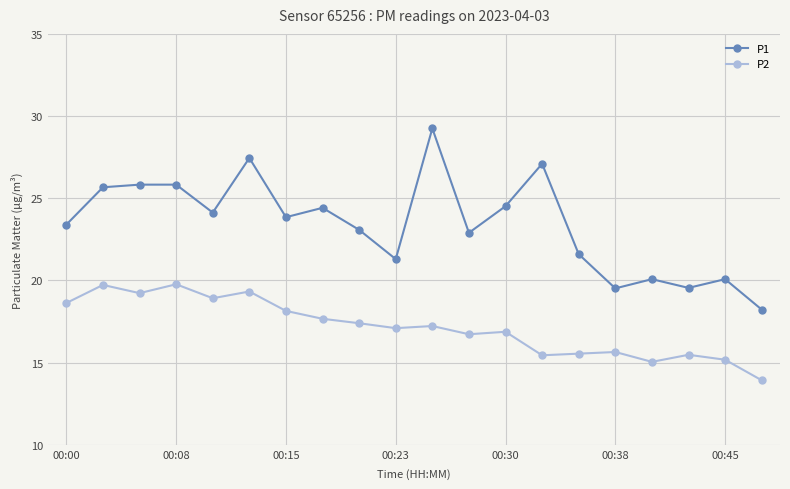

What is the value of the P1 point at the 16th from the left?

19.5